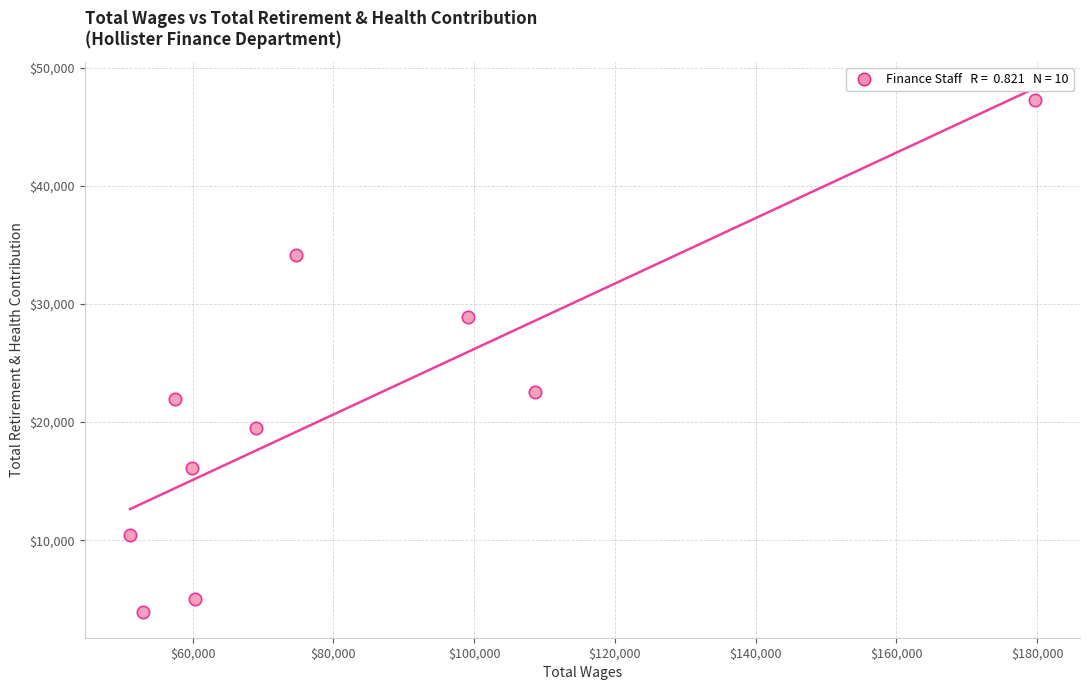

What is the range of X values (max minus min)?

128547